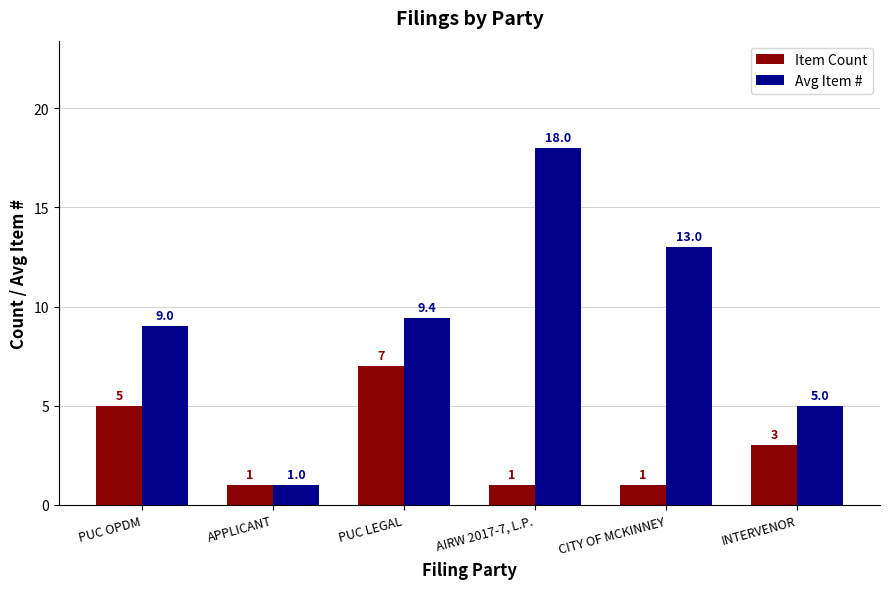

Reading left to right, extract all data points from this chart.

Item Count: 5.0	1.0	7.0	1.0	1.0	3.0
Avg Item #: 9.0	1.0	9.4	18.0	13.0	5.0